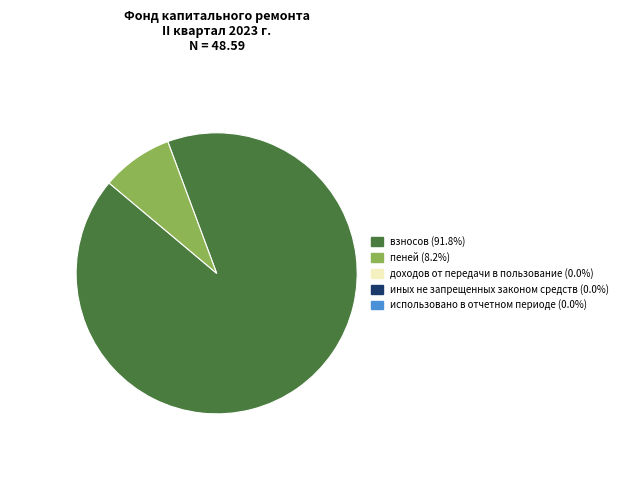

What is the smallest slice in the pie chart?

доходов от передачи в пользование (0.0)